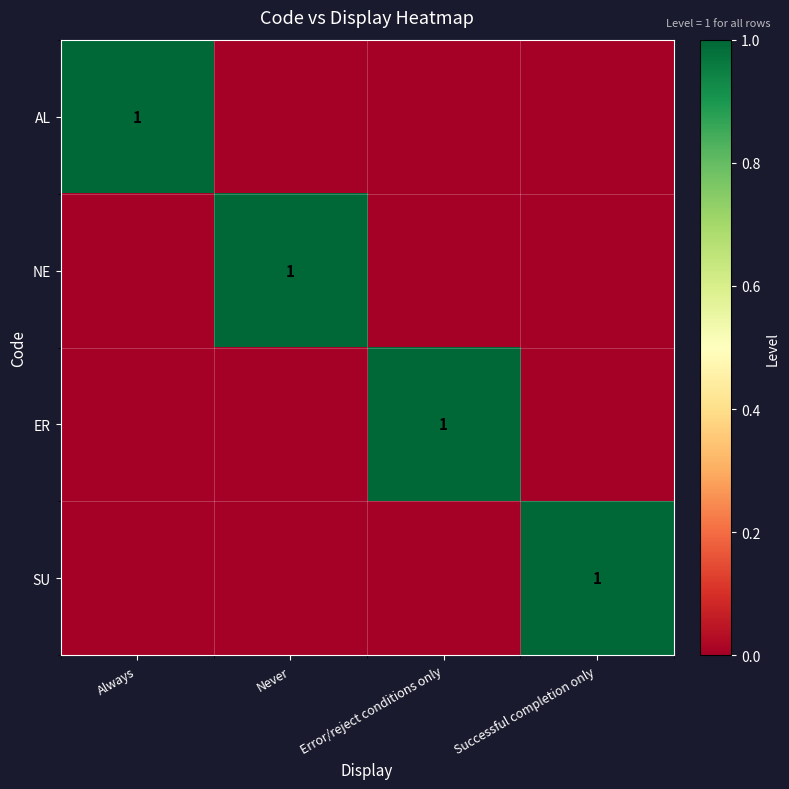

The value of NE at Never is 1. True or false?

True